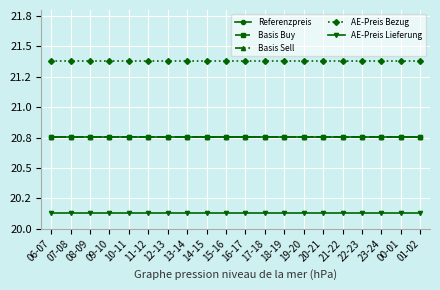

Which series has the largest total across all categories?

AE-Preis Bezug